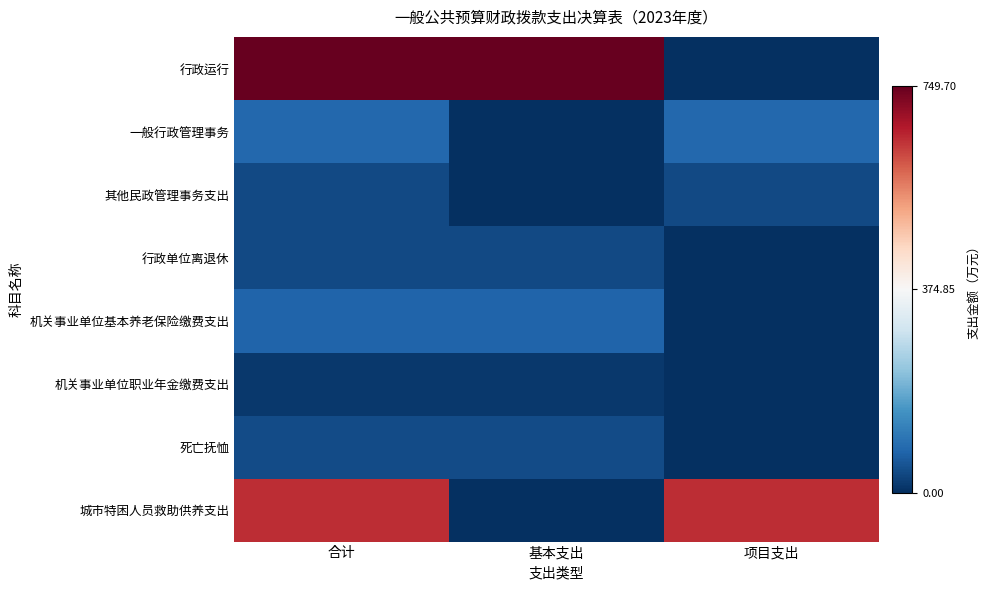

Between 项目支出 and 基本支出, which is larger?

基本支出